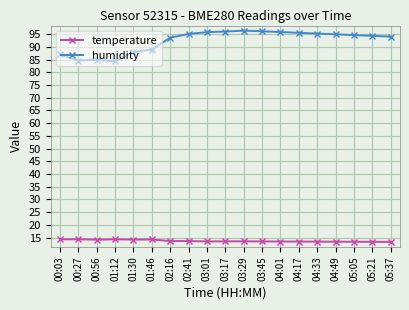

What is the value of the humidity point at the 17th from the left?

94.6